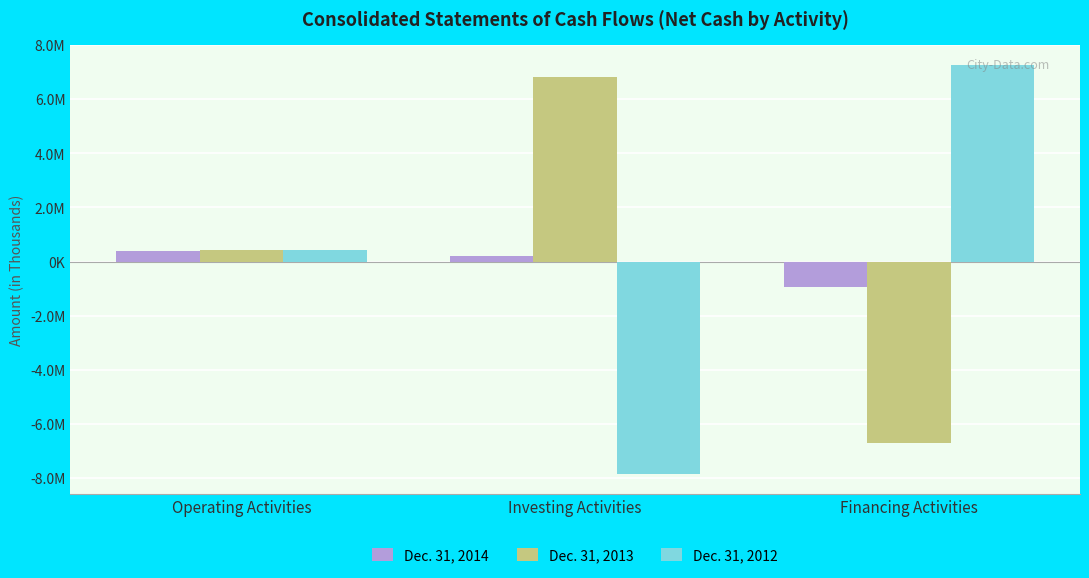

Are the bars horizontal?

No